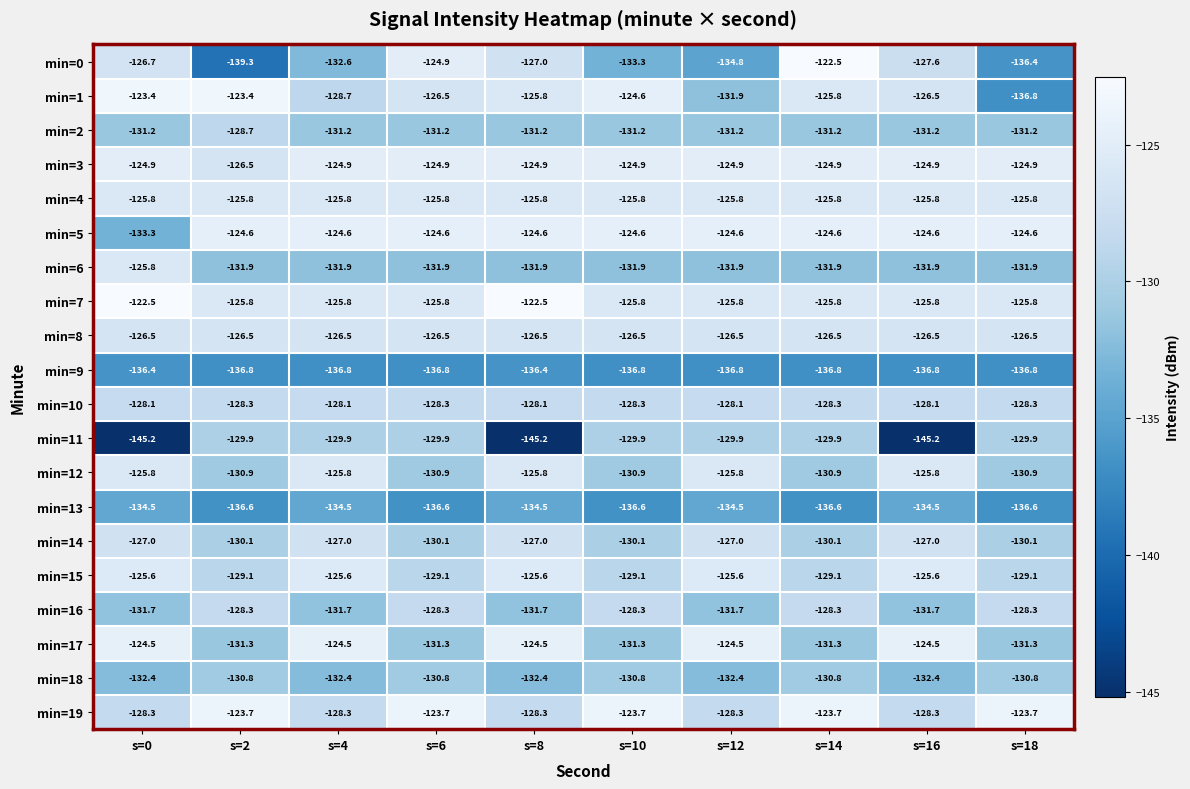

What is the difference between the min=3 values at s=2 and s=8?

1.6